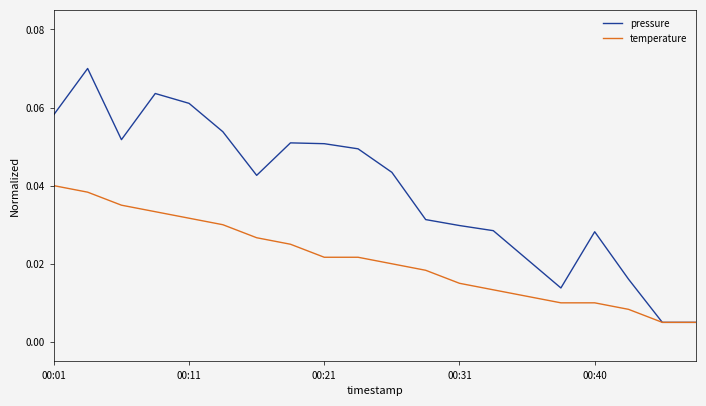

Rank the series by their average value, from lowest to highest.

temperature, pressure